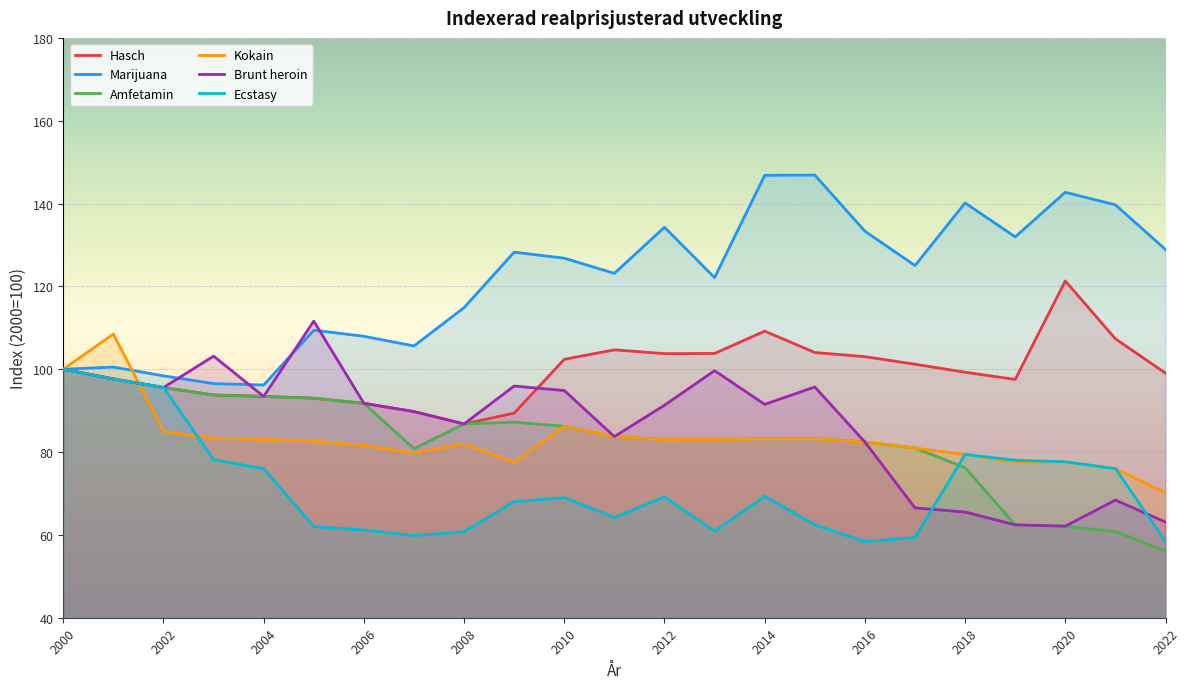

Rank the series at 2002 from lowest to highest value.

Kokain, Hasch, Amfetamin, Ecstasy, Brunt heroin, Marijuana